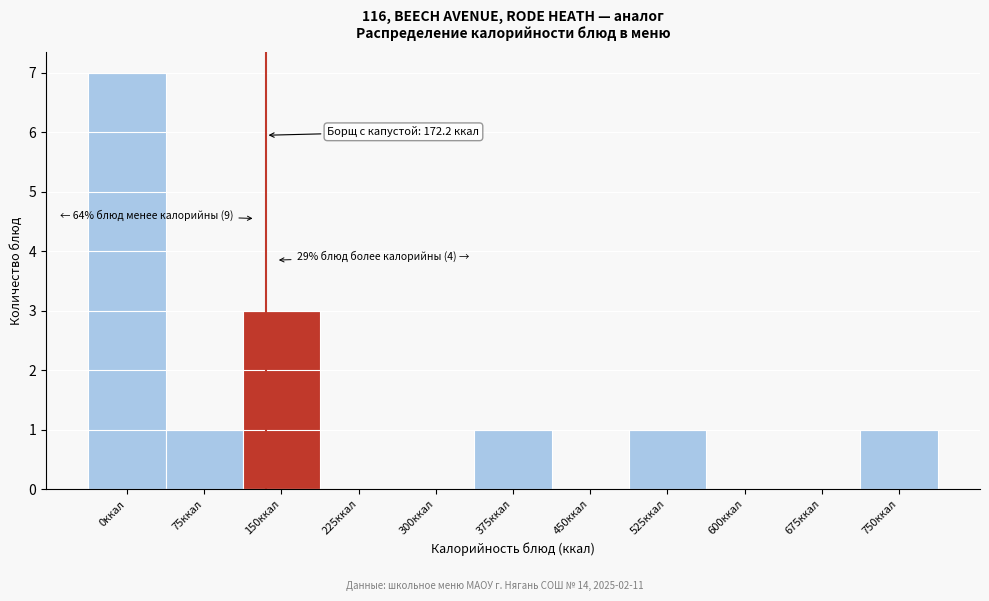

Reading left to right, transcribe all the data shown in this chart.

0ккал=7	75ккал=1	150ккал=3	225ккал=0	300ккал=0	375ккал=1	450ккал=0	525ккал=1	600ккал=0	675ккал=0	750ккал=1